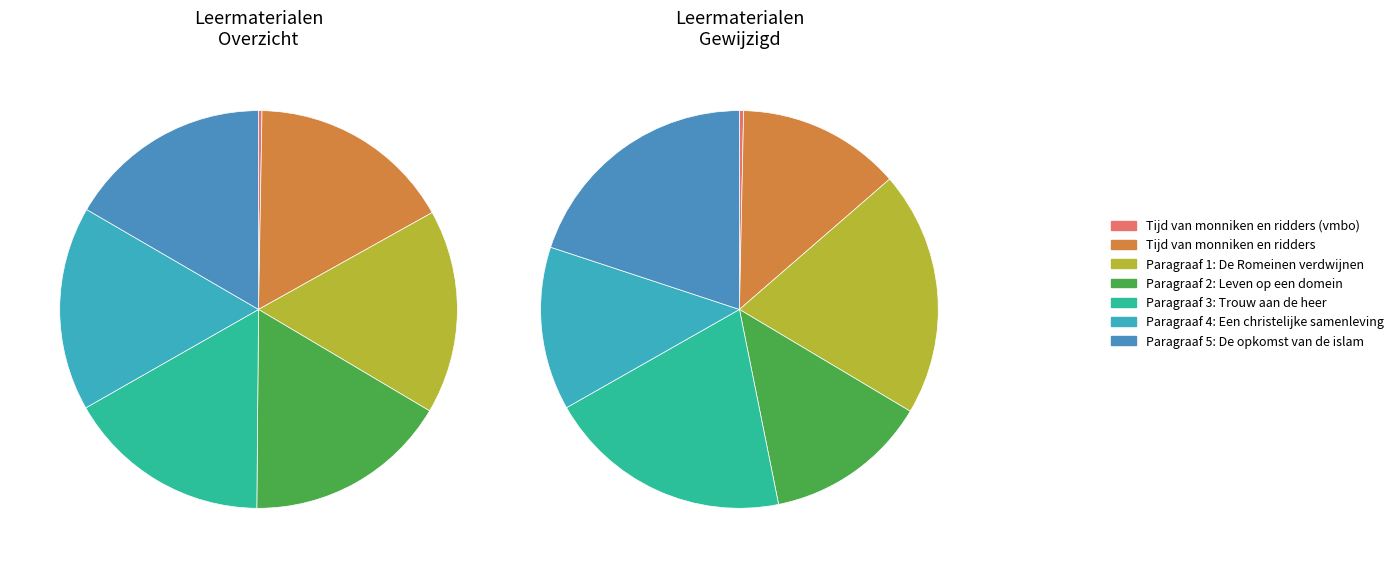

What percentage is NOT represented by Paragraaf 2: Leven op een domein?

83.3%